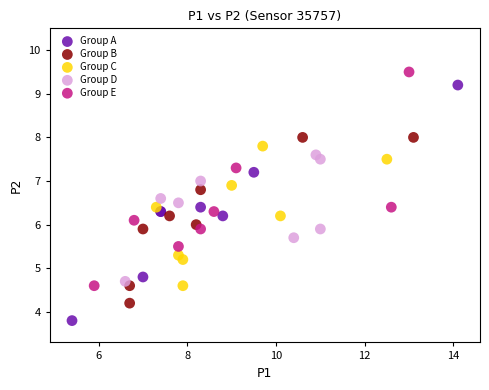

Which series contains the highest Y value?

Group E